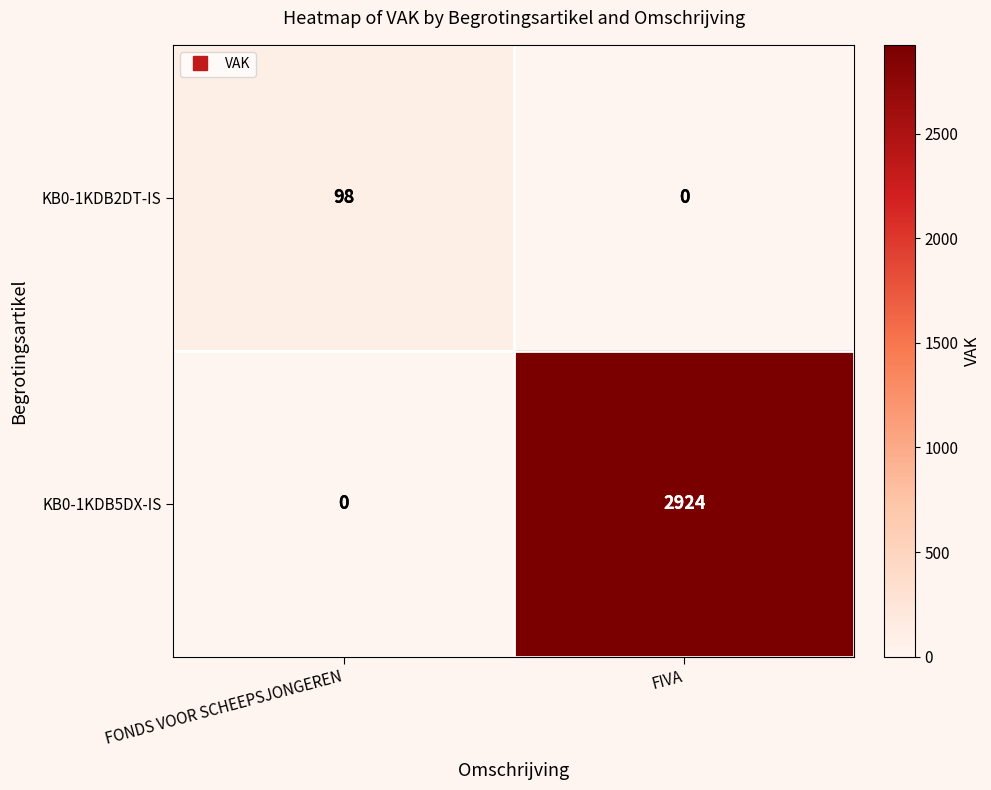

Rank the categories by KB0-1KDB5DX-IS value from highest to lowest.

FIVA, FONDS VOOR SCHEEPSJONGEREN